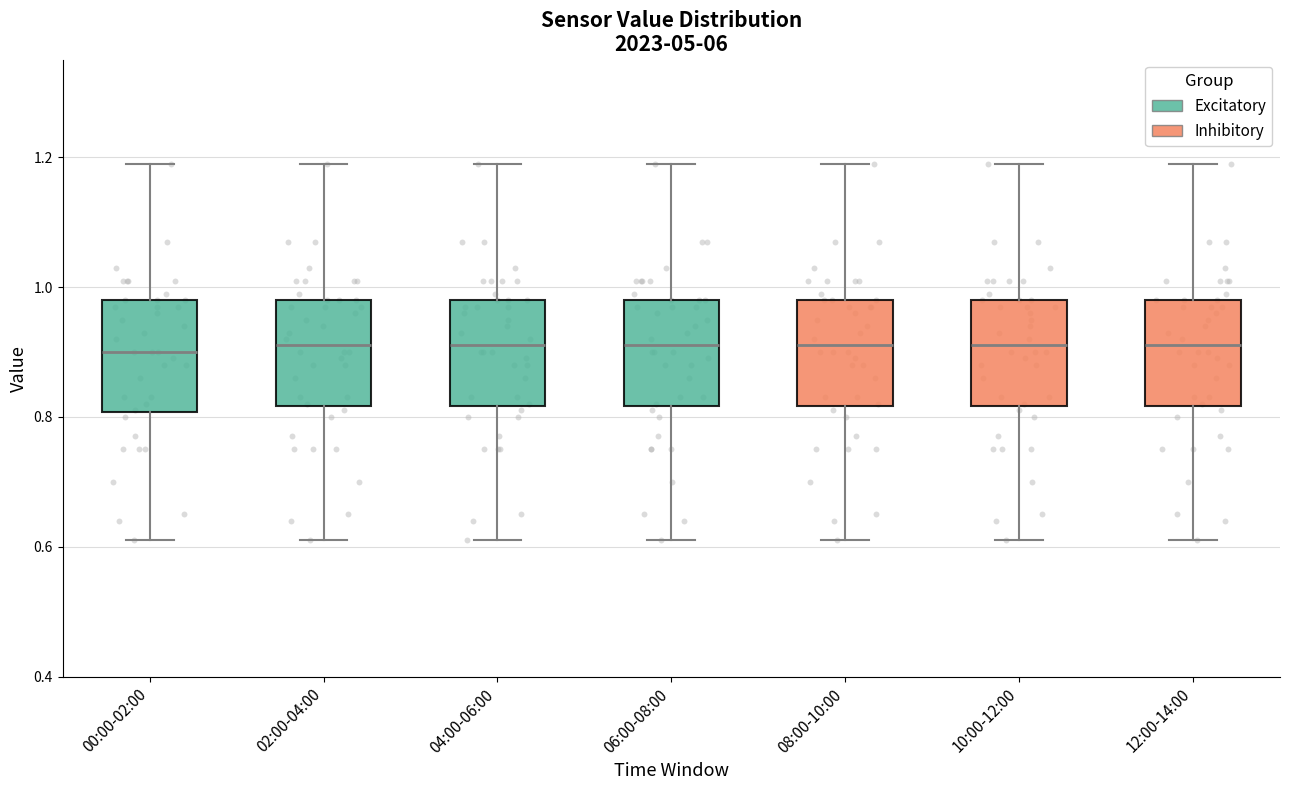

Reading left to right, transcribe this box plot: for each box, give where its median line is, the range the box spans, and where its two whiskers end, as read against the y-axis. The values are not printed on the chart, so give them approximately, as read against the axis.

00:00-02:00: median 0.90, box 0.80 to 0.98, whiskers 0.62 to 1.20
02:00-04:00: median 0.92, box 0.82 to 0.98, whiskers 0.62 to 1.20
04:00-06:00: median 0.92, box 0.82 to 0.98, whiskers 0.62 to 1.20
06:00-08:00: median 0.92, box 0.82 to 0.98, whiskers 0.62 to 1.20
08:00-10:00: median 0.92, box 0.82 to 0.98, whiskers 0.62 to 1.20
10:00-12:00: median 0.92, box 0.82 to 0.98, whiskers 0.62 to 1.20
12:00-14:00: median 0.92, box 0.82 to 0.98, whiskers 0.62 to 1.20